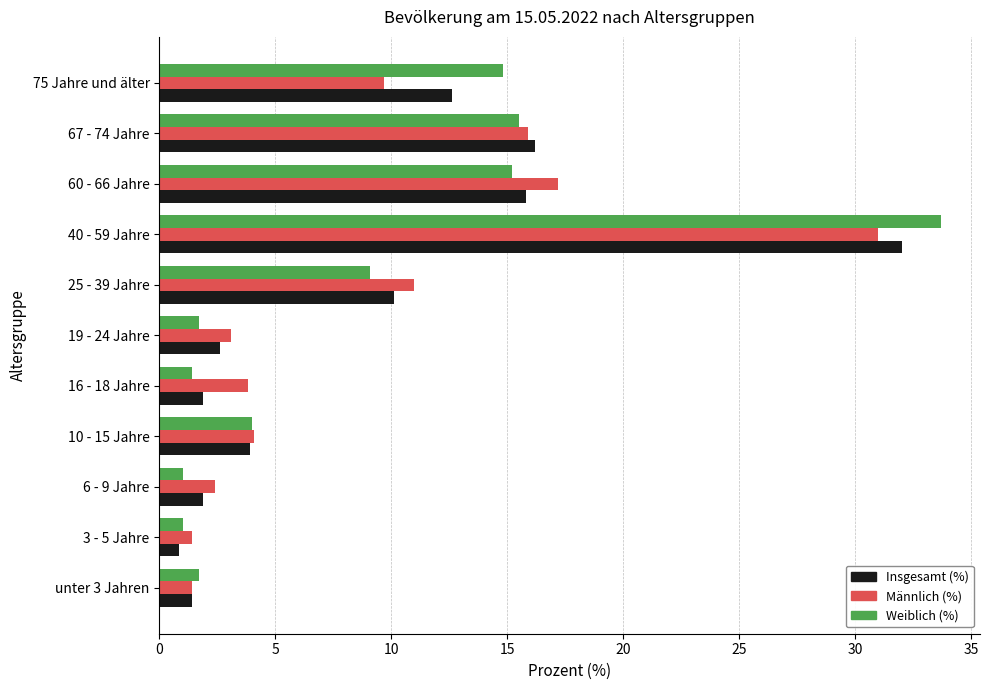

What is the maximum value for Männlich (%)?

31.0